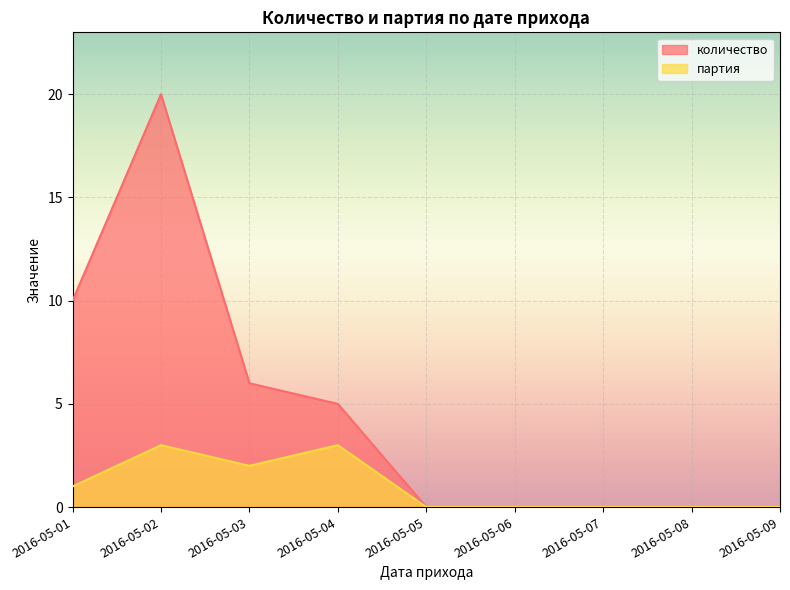

How many distinct data groups are displayed?

2